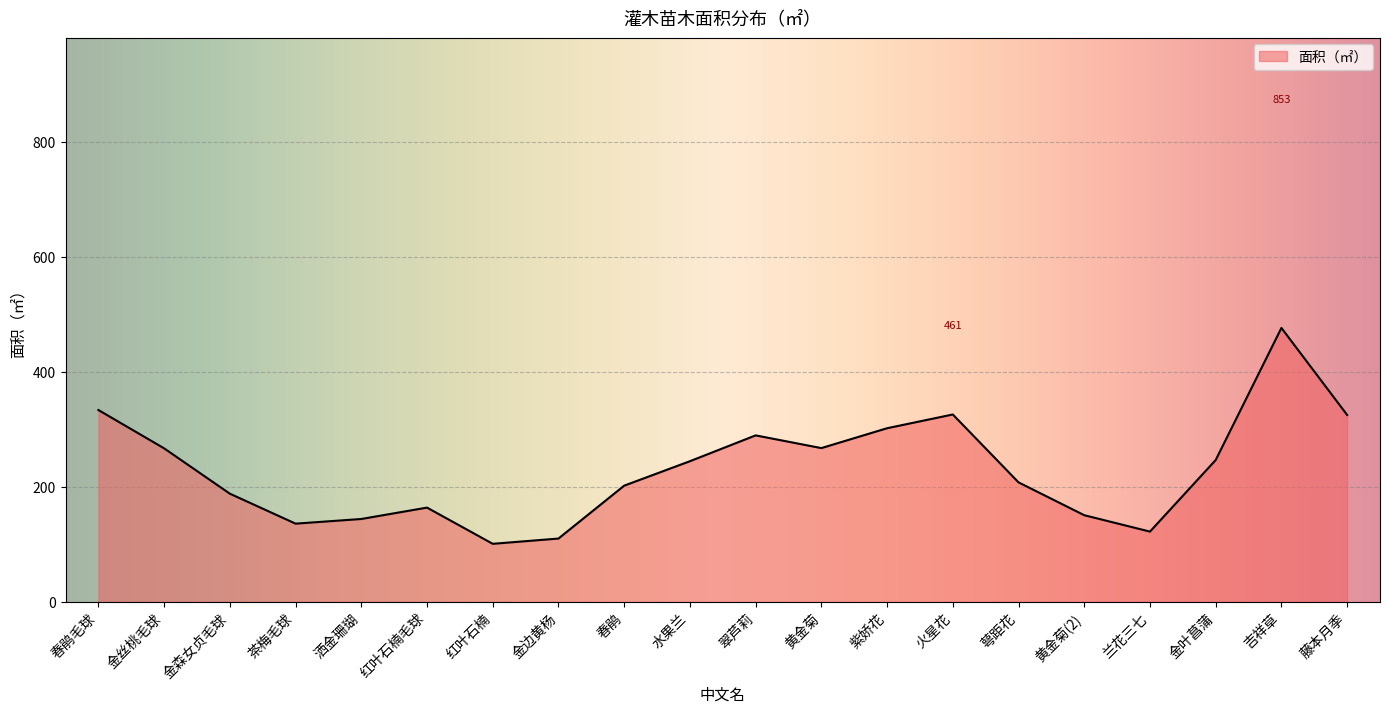

What is the difference between the values at 黄金菊 and 春鹃?

65.3